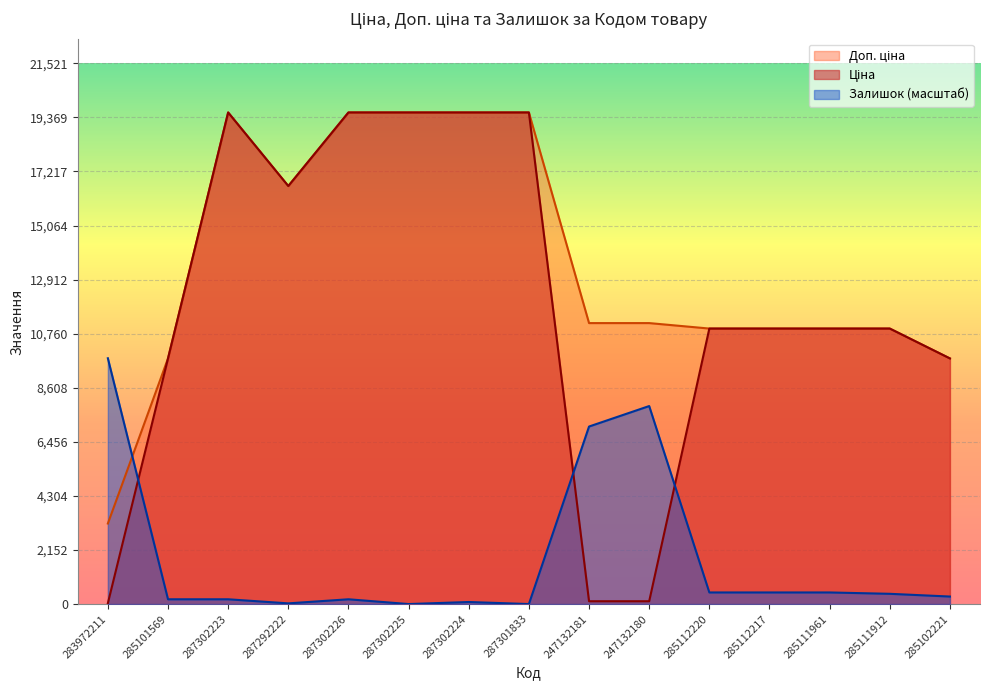

List the series in order of their peak value, highest first.

Ціна, Доп. ціна, Залишок